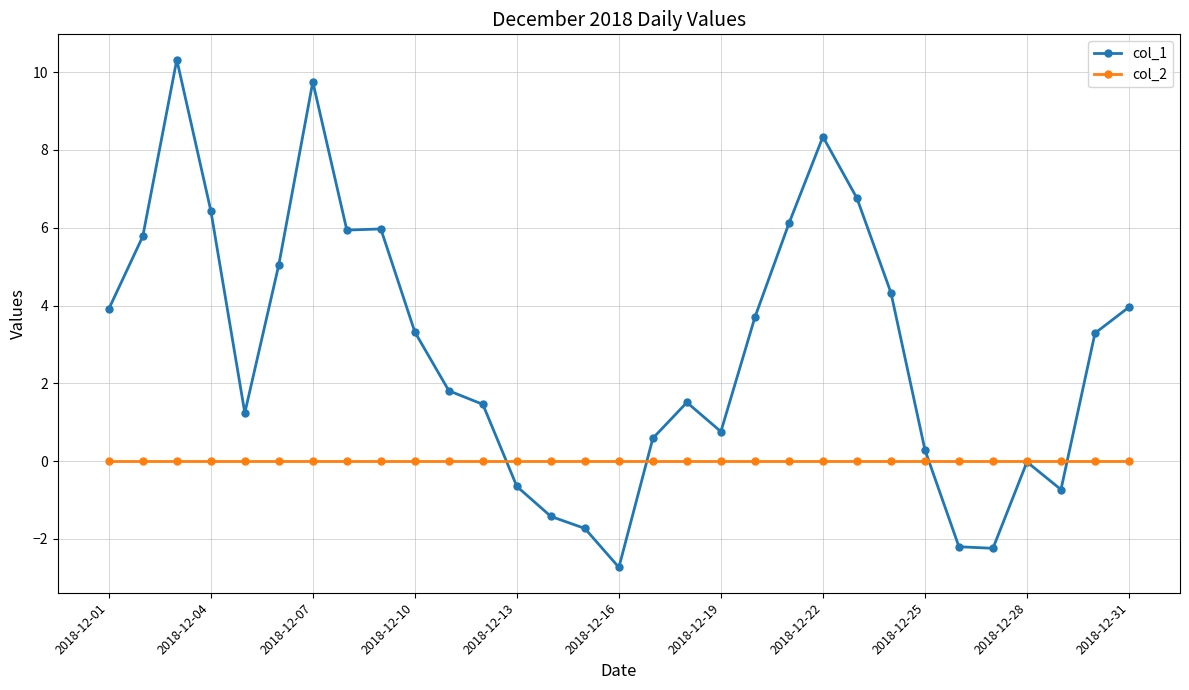

Which series has the largest total across all categories?

col_1